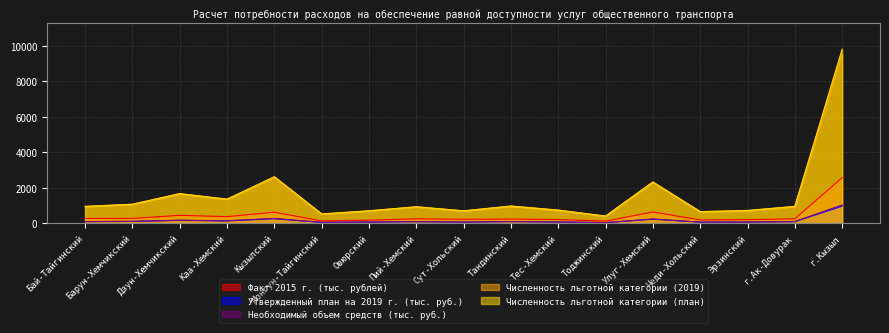

Count the number of data series in this chart.

5